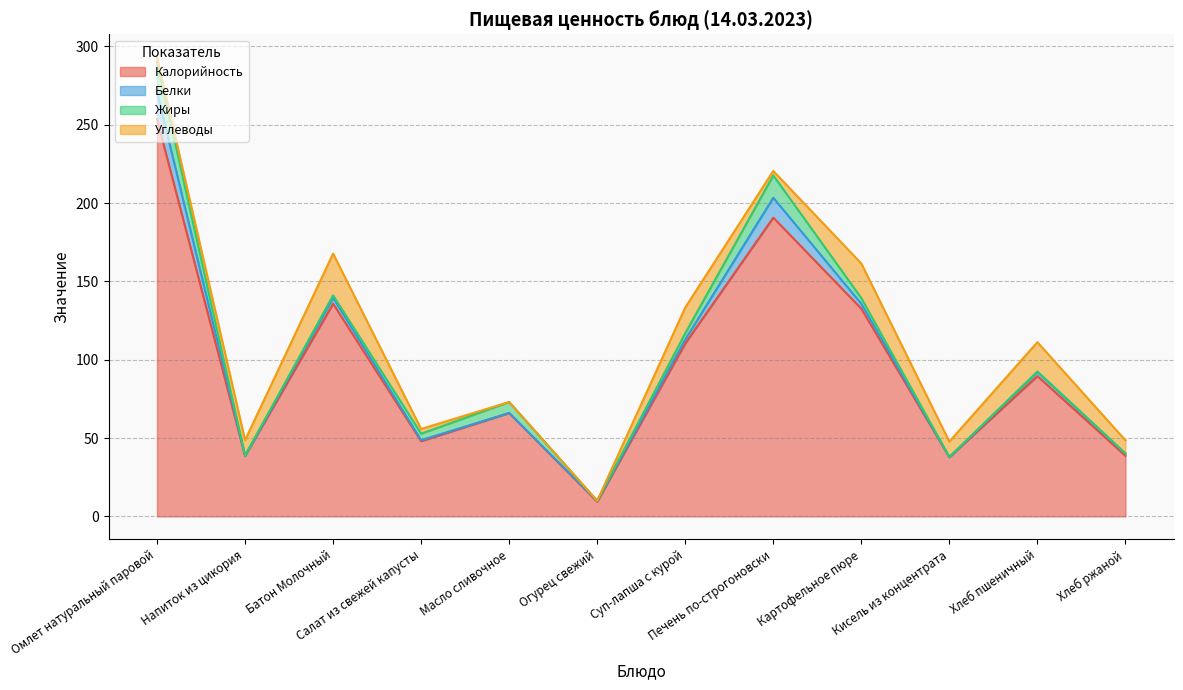

The value of Калорийность at Печень по-строгоновски is 64.5. True or false?

False